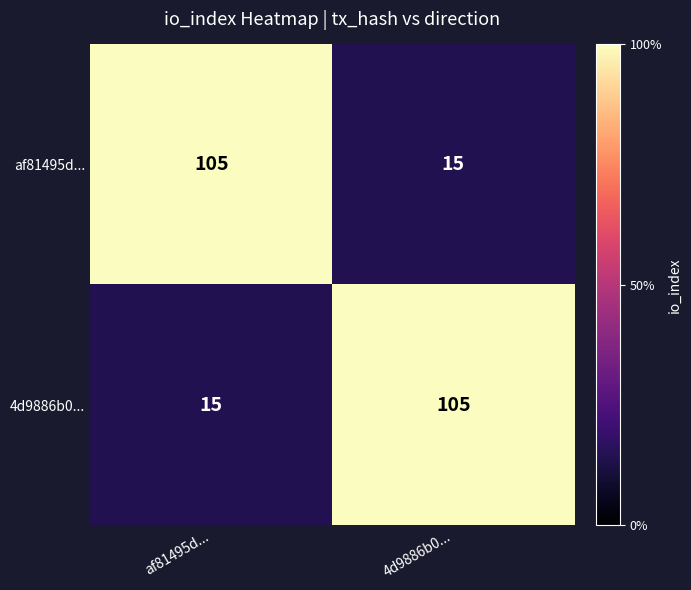

What is the sum of the 4d9886b0... values at af81495d... and 4d9886b0...?

120